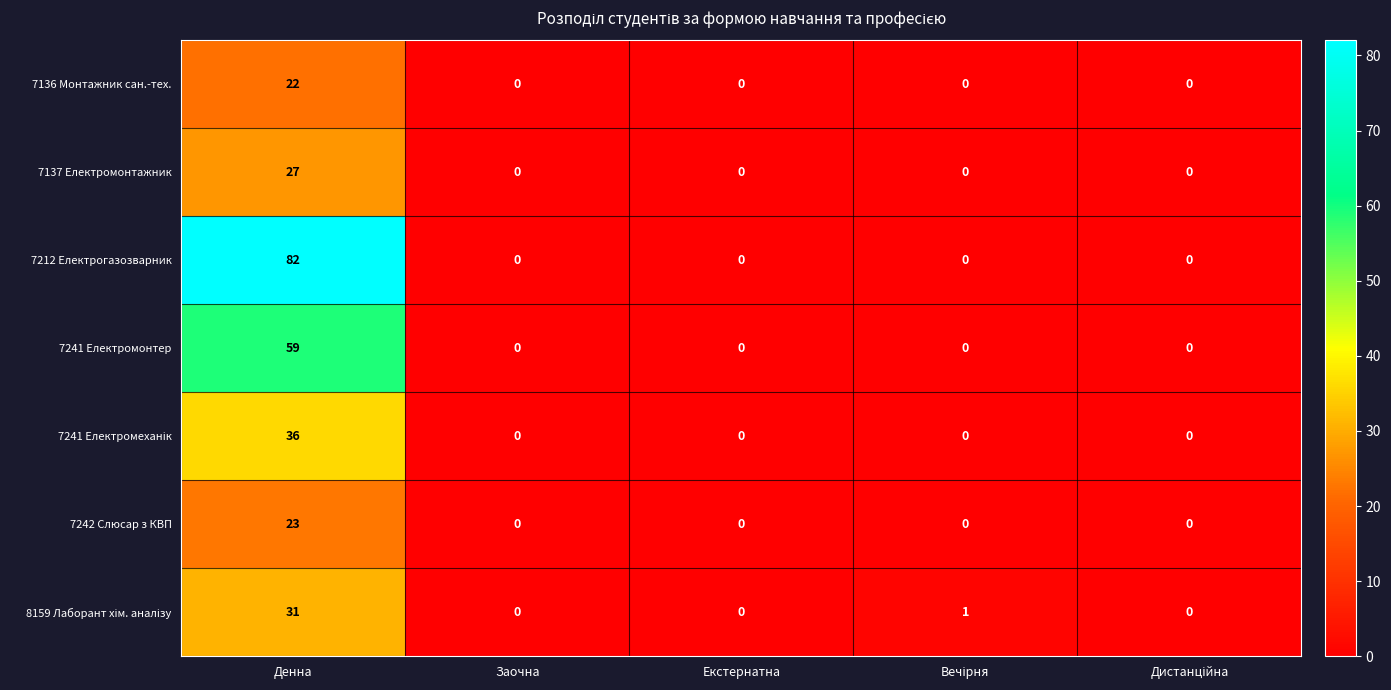

What is the highest value of the 7136 Монтажник сан.-тех. series?

22